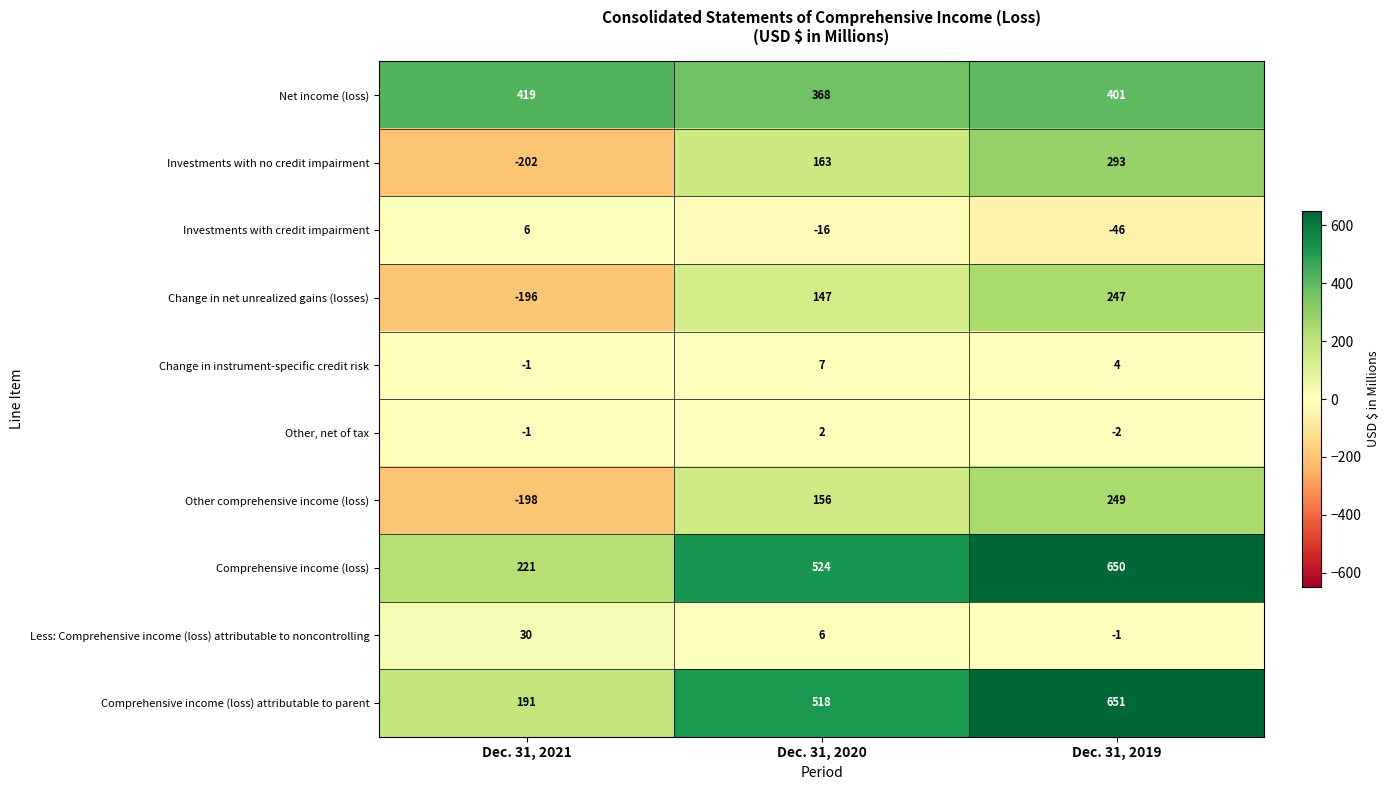

True or false: Investments with credit impairment has a value of -46 at Dec. 31, 2019.

True